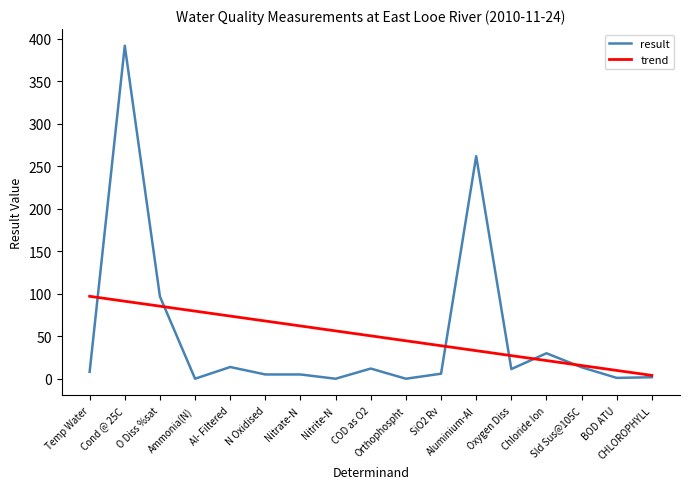

What is the highest value of the trend series?

97.1